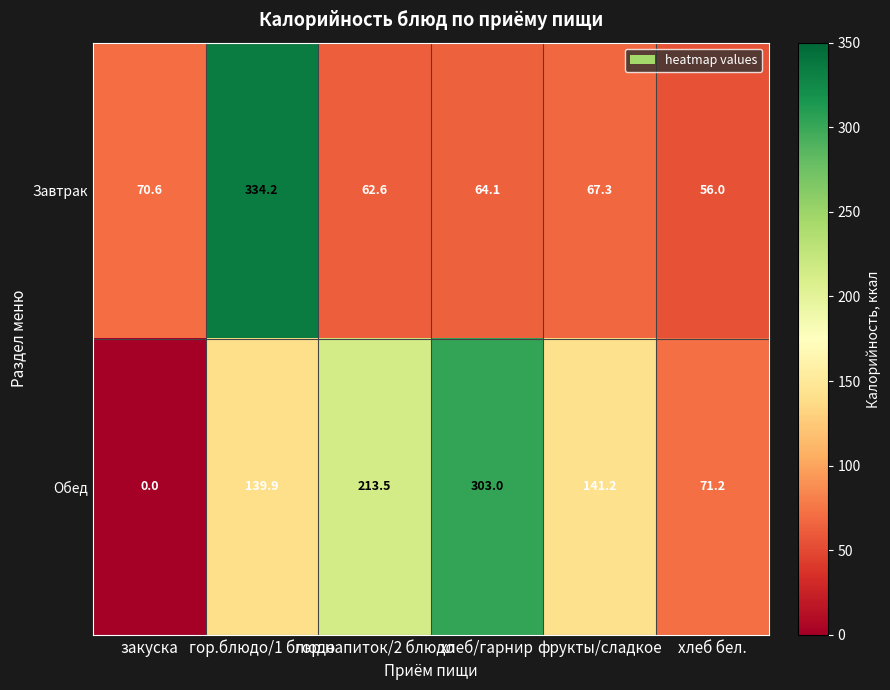

Rank the series by their maximum value, from lowest to highest.

Обед, Завтрак